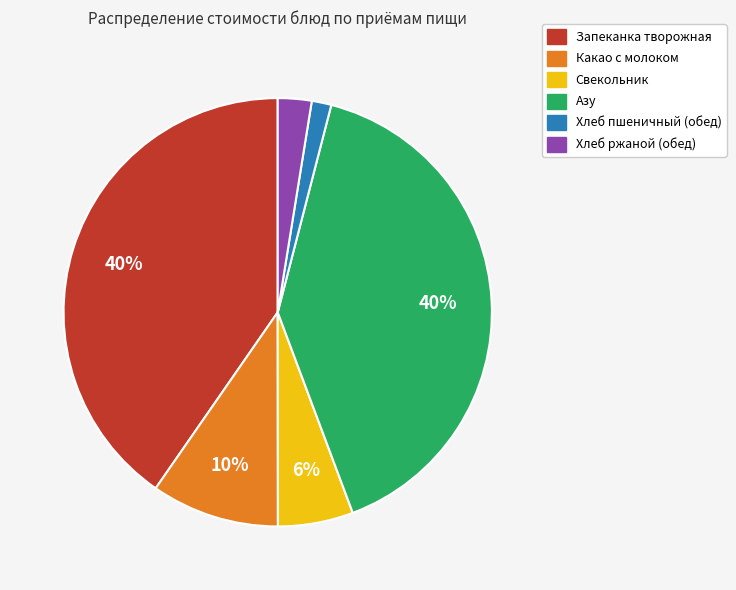

Do Свекольник and Запеканка творожная together represent more than half of the pie?

No